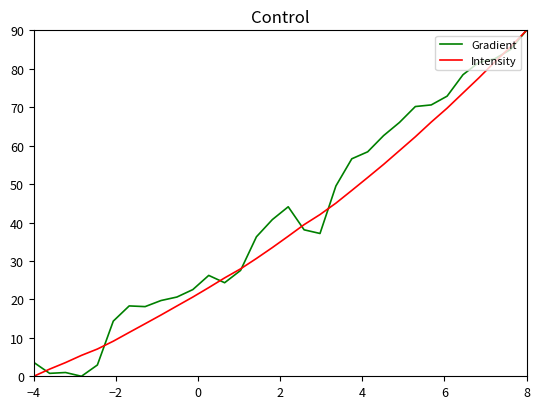

What is the maximum value shown in the chart?

90.0